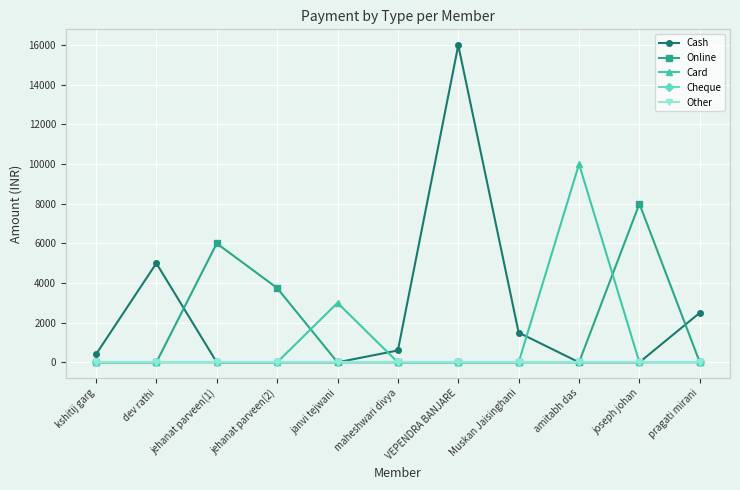

At how many categories does at least one series exceed 5281?

4